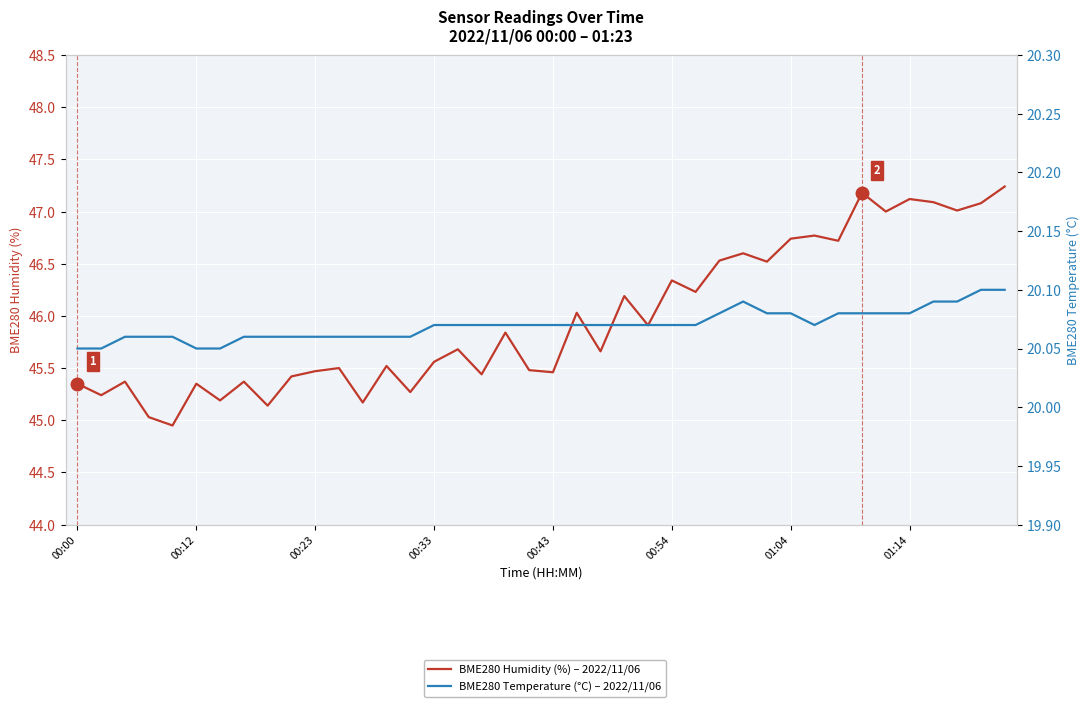

Read the BME280 Temperature (°C) – 2022/11/06 value at 00:33.

20.1